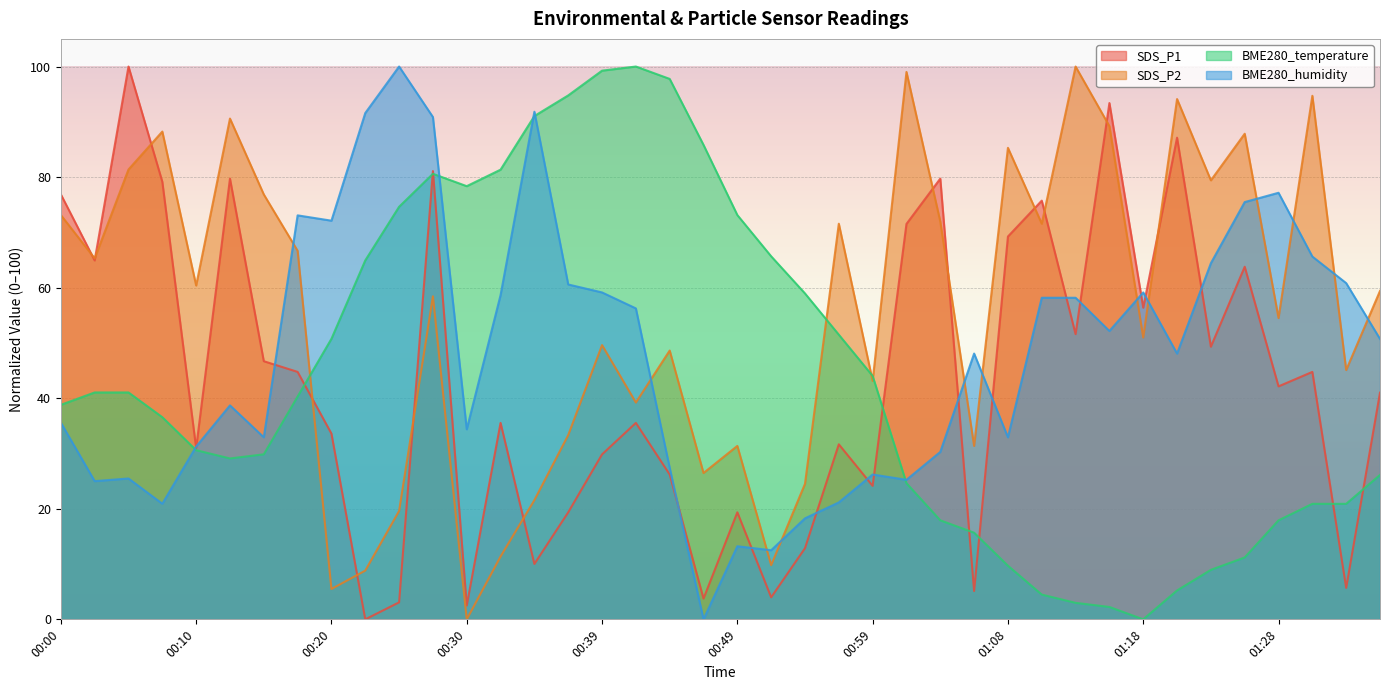

Rank the series at 00:44 from lowest to highest value.

SDS_P1, BME280_humidity, SDS_P2, BME280_temperature